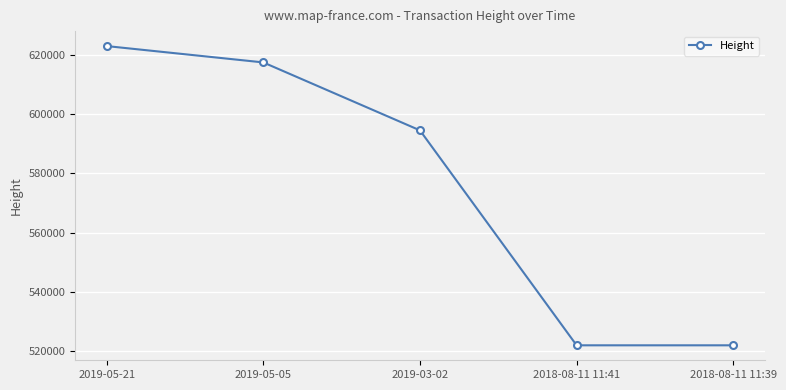

At which label does the data first exceed 594547?

2019-05-21